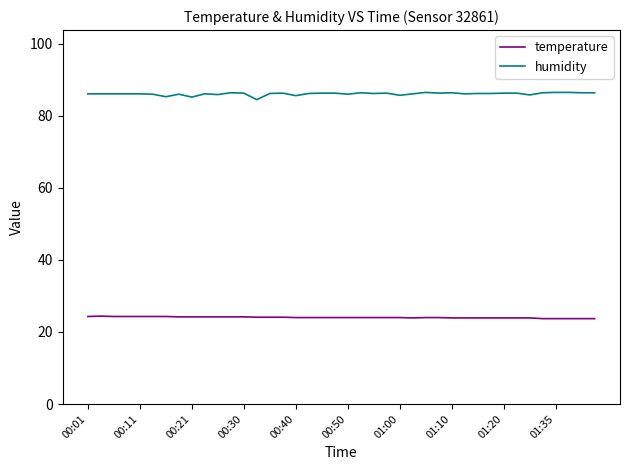

True or false: humidity and temperature intersect in this chart.

False